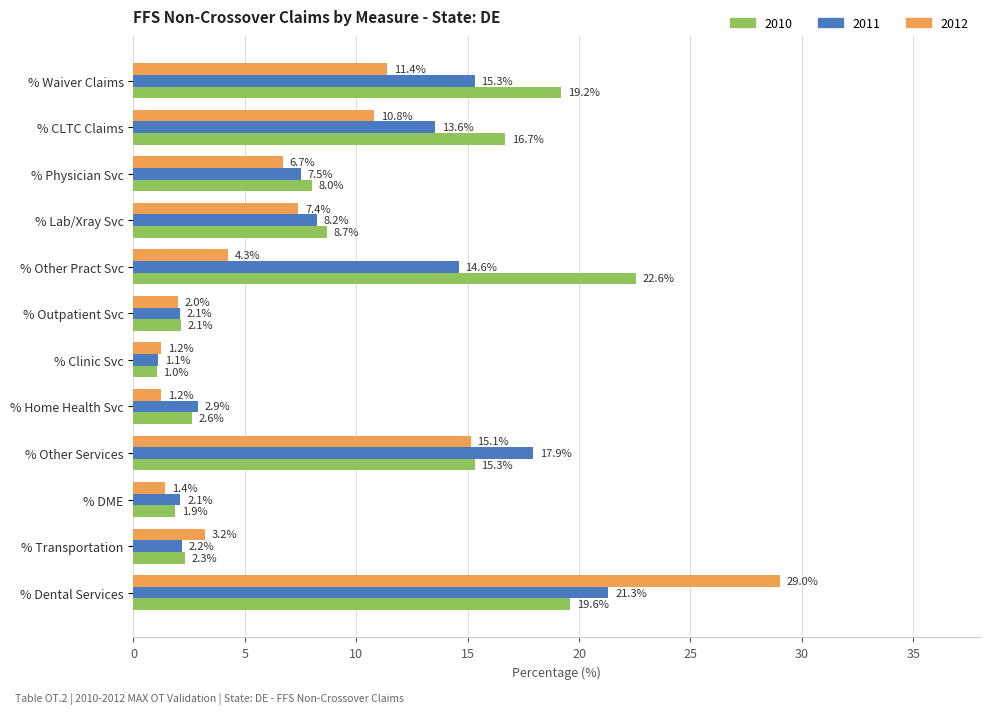

At which label does 2010 reach its minimum?

% Clinic Svc